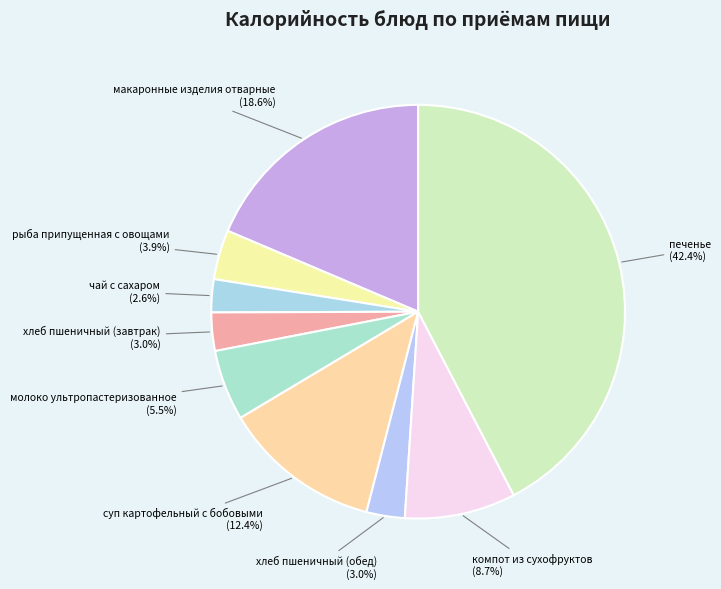

What is the largest slice in the pie chart?

печенье